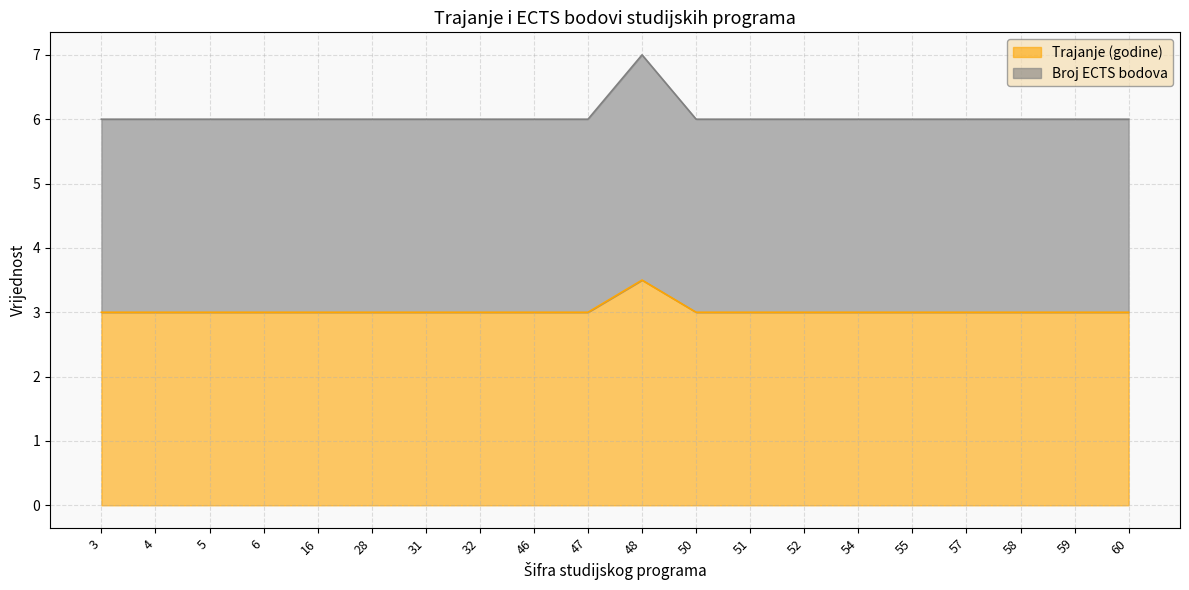

What is the difference between the maximum and minimum values in the Trajanje (godine) series?

0.5